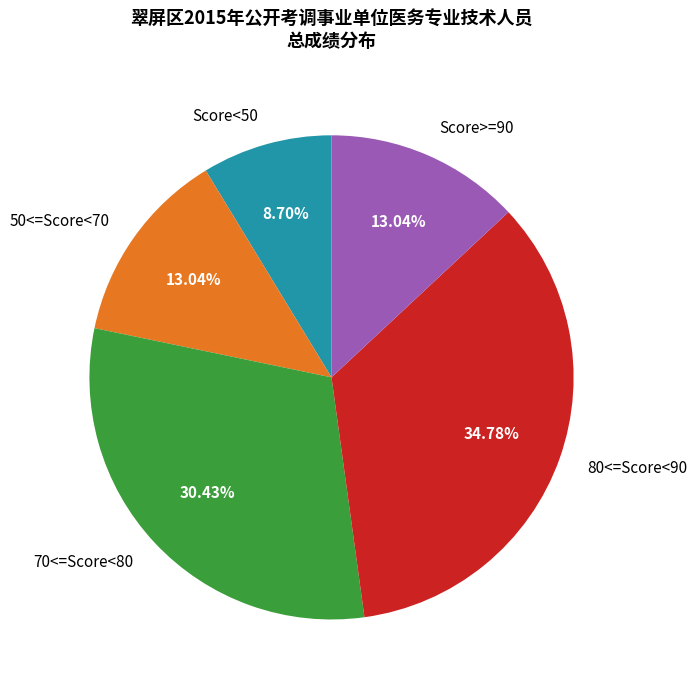

Which slice is the smallest?

Score<50